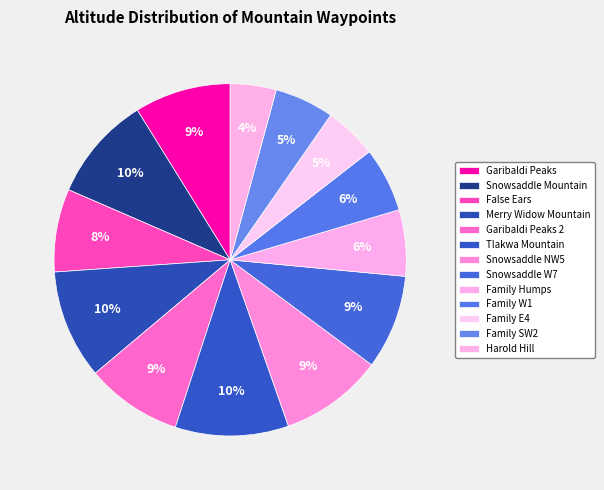

How many segments does this pie chart have?

13